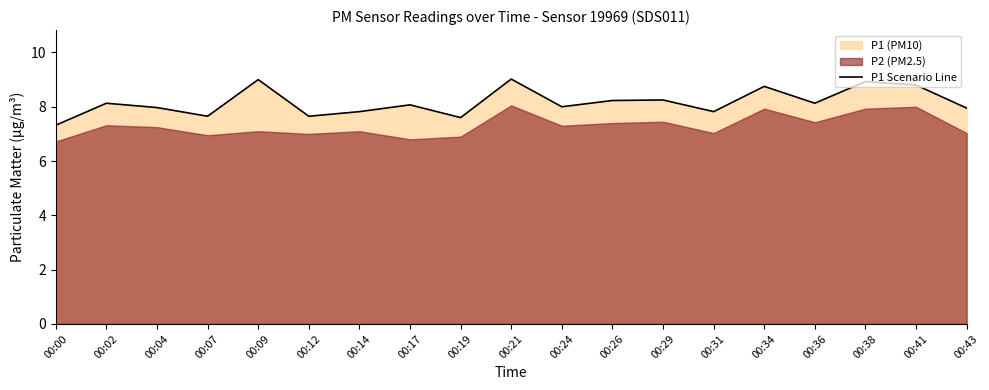

Is it true that the value at 00:31 is 12.1?

False